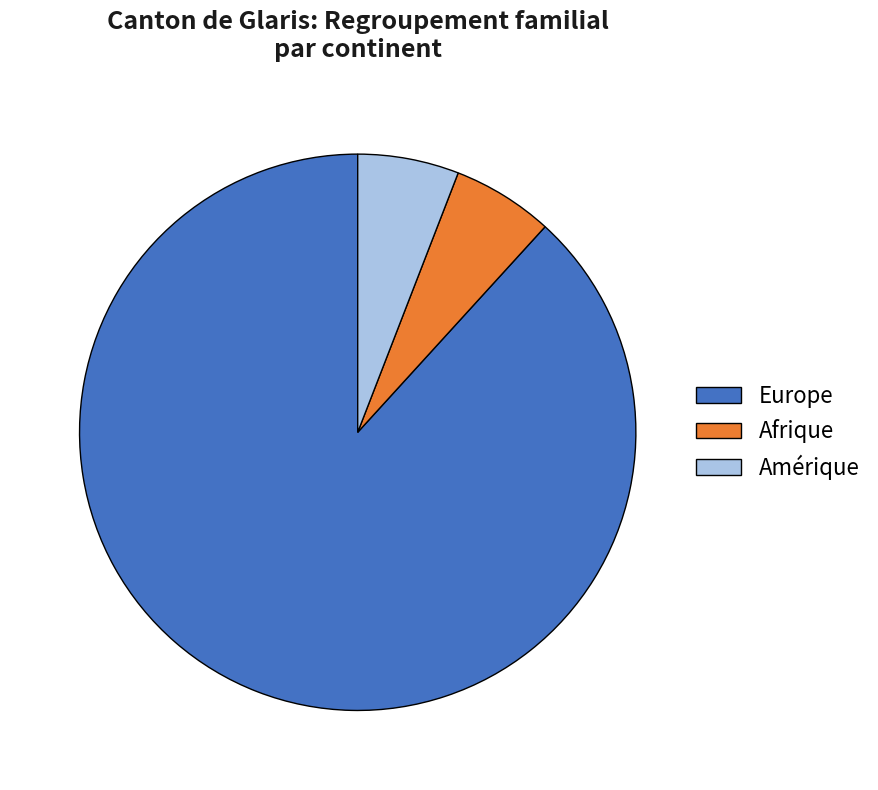

True or false: Afrique accounts for 6% of the total.

True